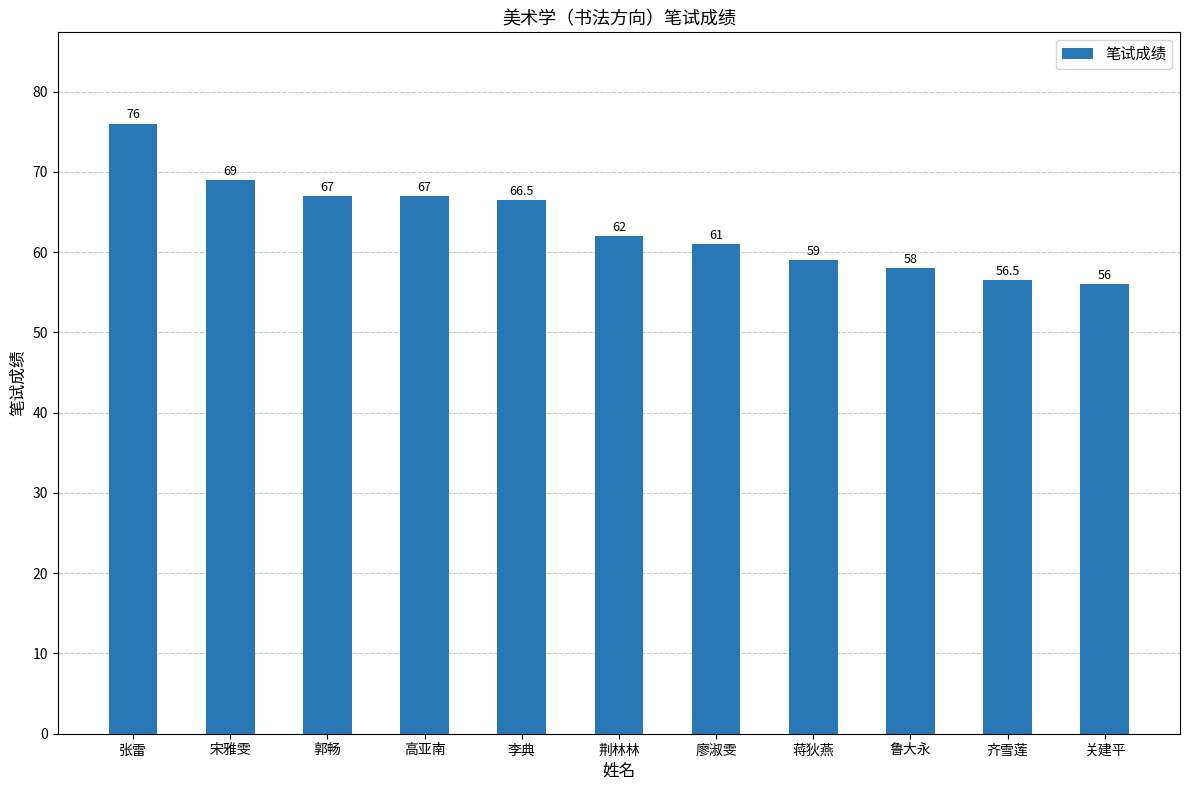

At which label is the value closest to 66?

李典